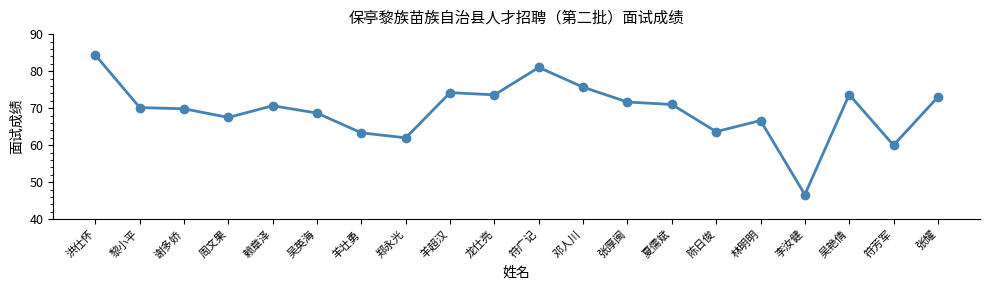

Which category has the lowest value across all series?

李汝健